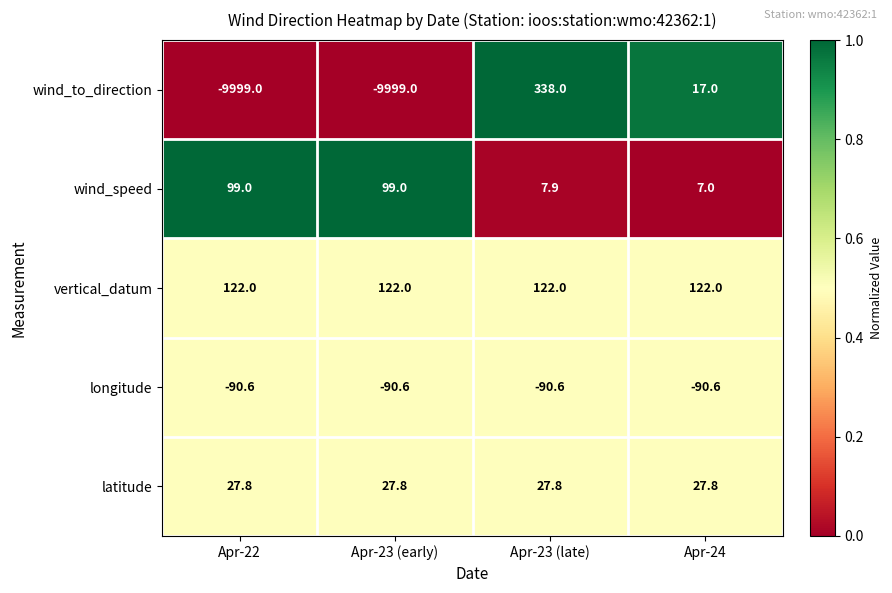

Read the longitude value at Apr-22.

-90.6